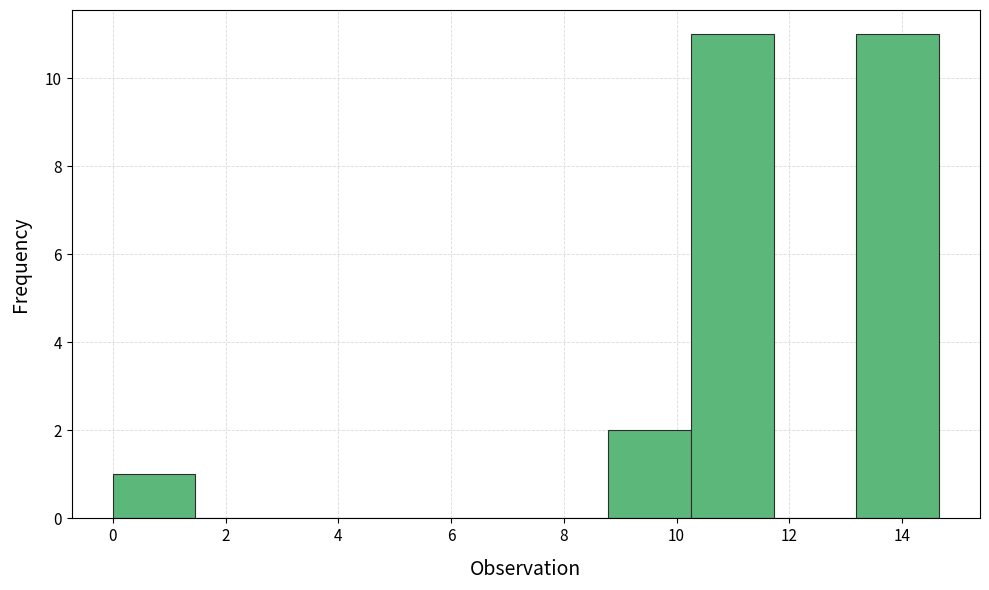

Reading left to right, list every bar in this chart as the range it spans on the x-axis followed by its height. Neither the bar edges nor the heights are printed on the chart, so give them approximately, as read against the axes.

0.0 to 1.4: 1
1.4 to 3.0: 0
3.0 to 4.4: 0
4.4 to 5.8: 0
5.8 to 7.4: 0
7.4 to 8.8: 0
8.8 to 10.2: 2
10.2 to 11.8: 11
11.8 to 13.2: 0
13.2 to 14.6: 11